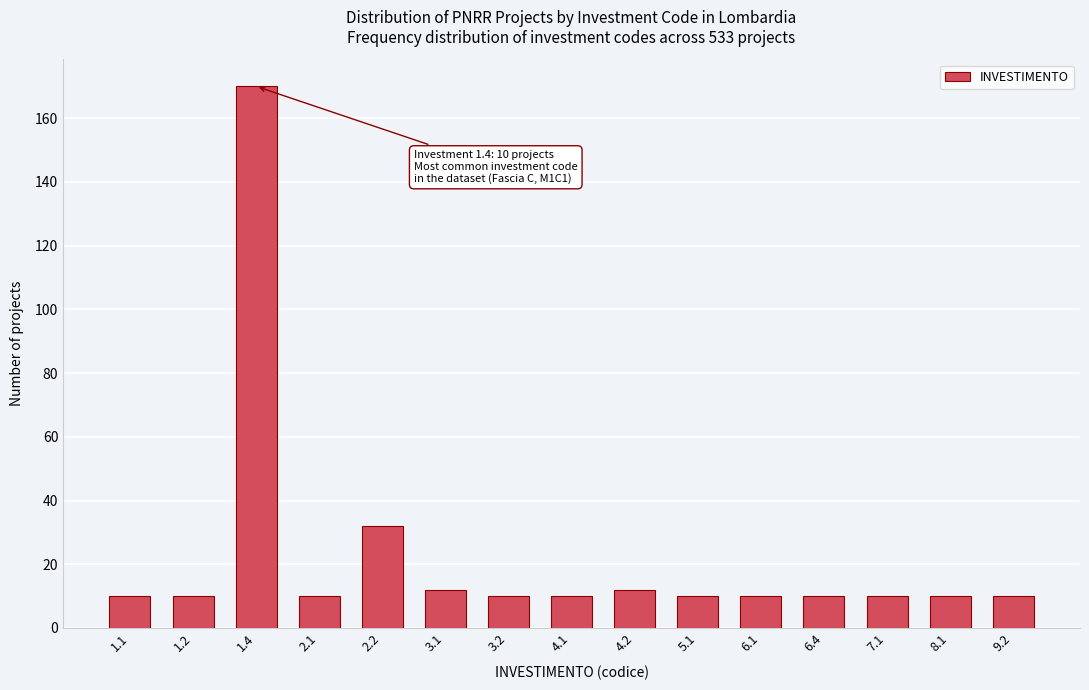

Reading right to left, list all the values displayed in this chart.

10	10	10	10	10	10	12	10	10	12	32	10	170	10	10